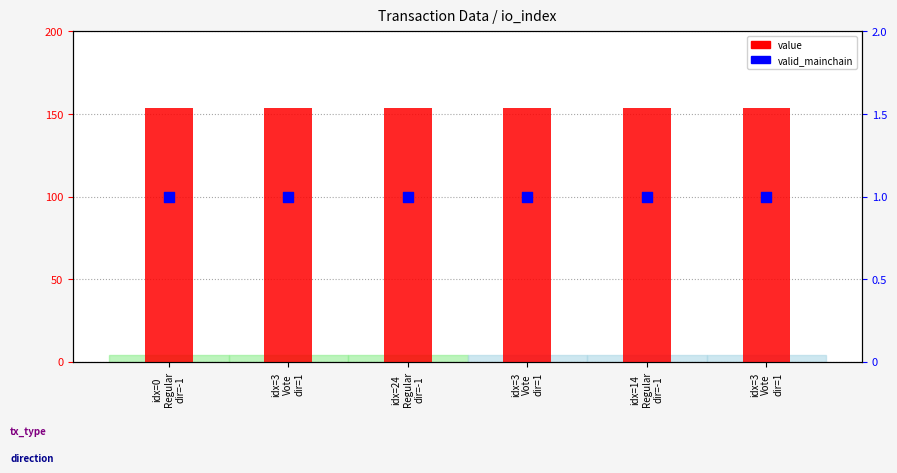

Which series has the largest total across all categories?

value